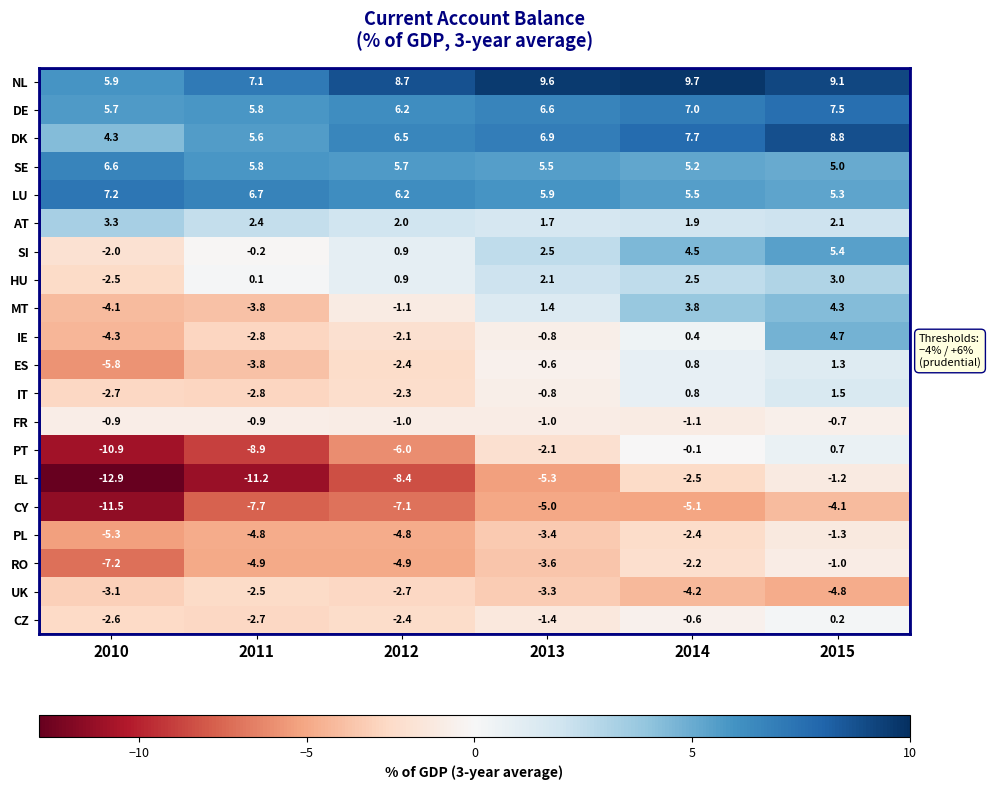

At which category does the chart reach its minimum across all series?

2010